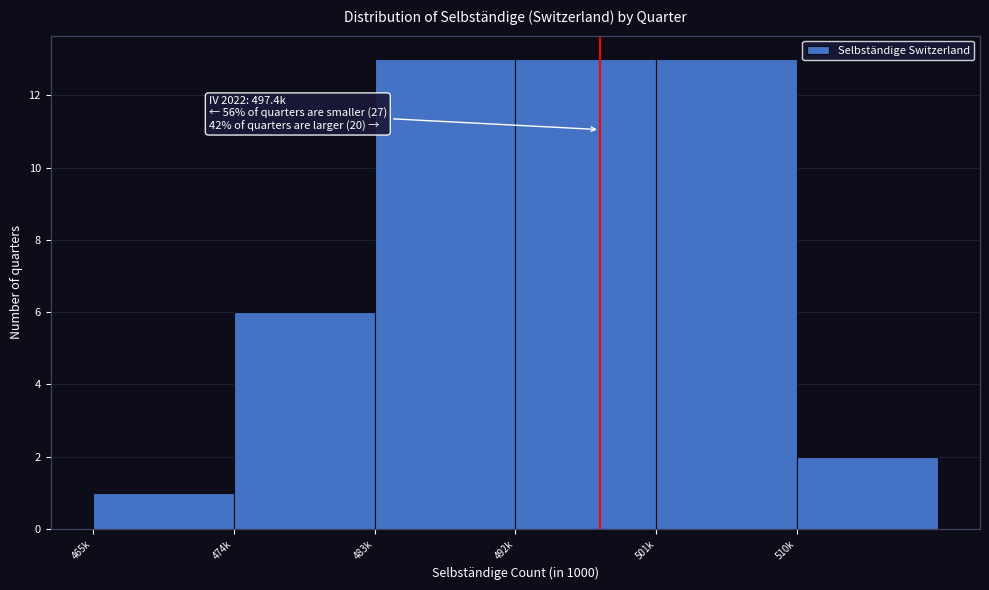

Reading left to right, what are all the values shown in this chart?

465k=1	474k=6	483k=13	492k=13	501k=13	510k=2